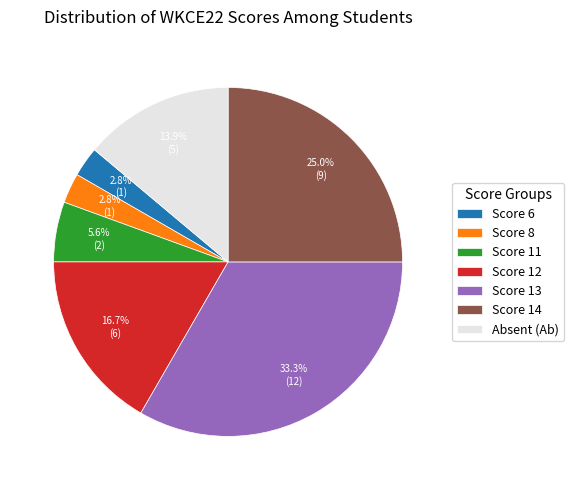

What is the largest slice in the pie chart?

Score 13